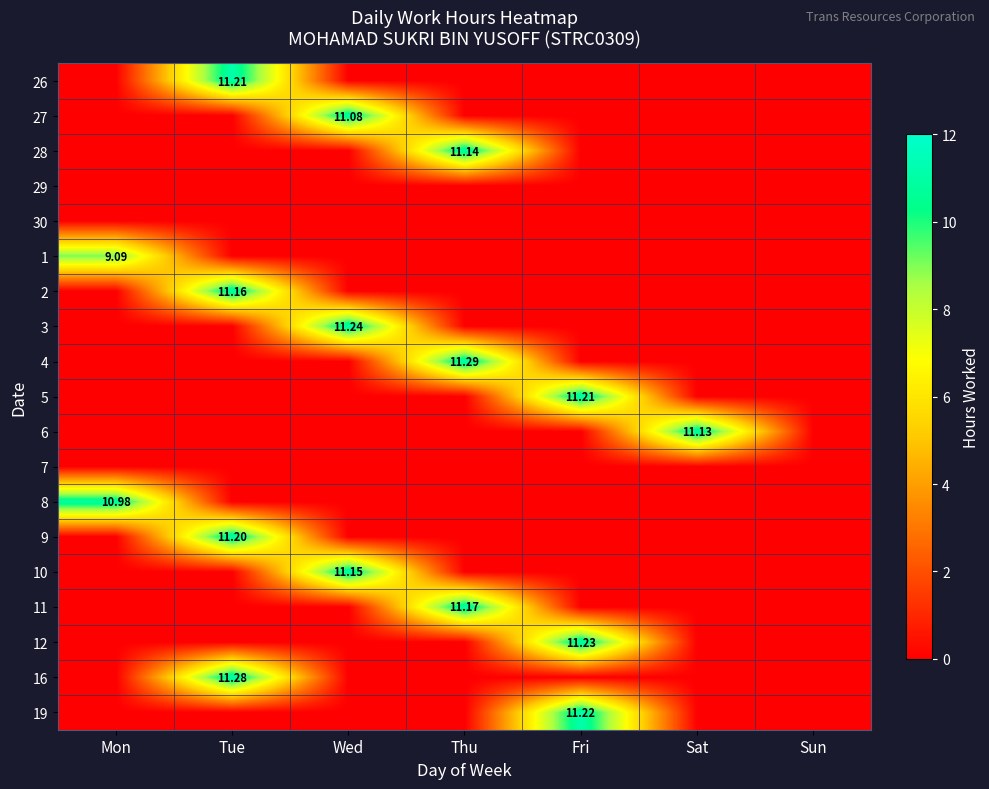

The 28 series shows 3.5 at Wed. True or false?

False